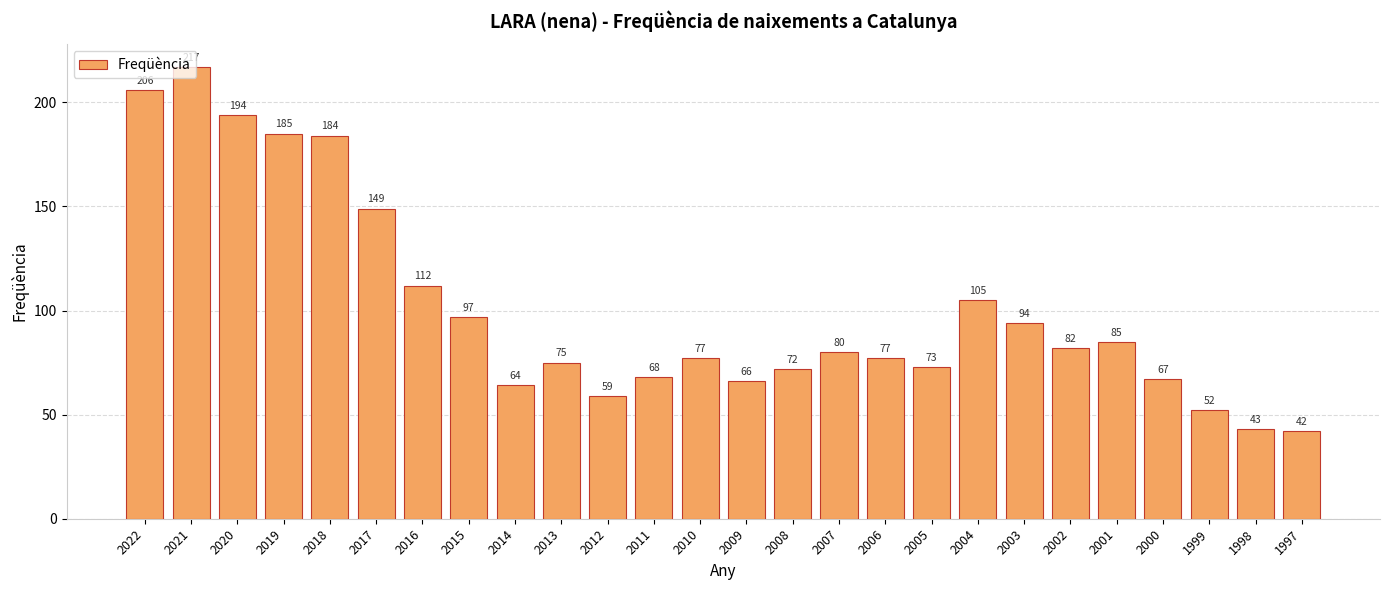

What is the smallest value displayed?

42